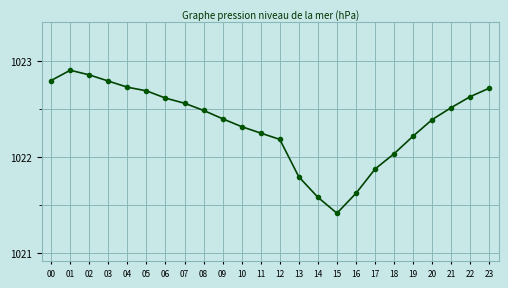

True or false: there are more than 2 points higher than both neighbors.

False